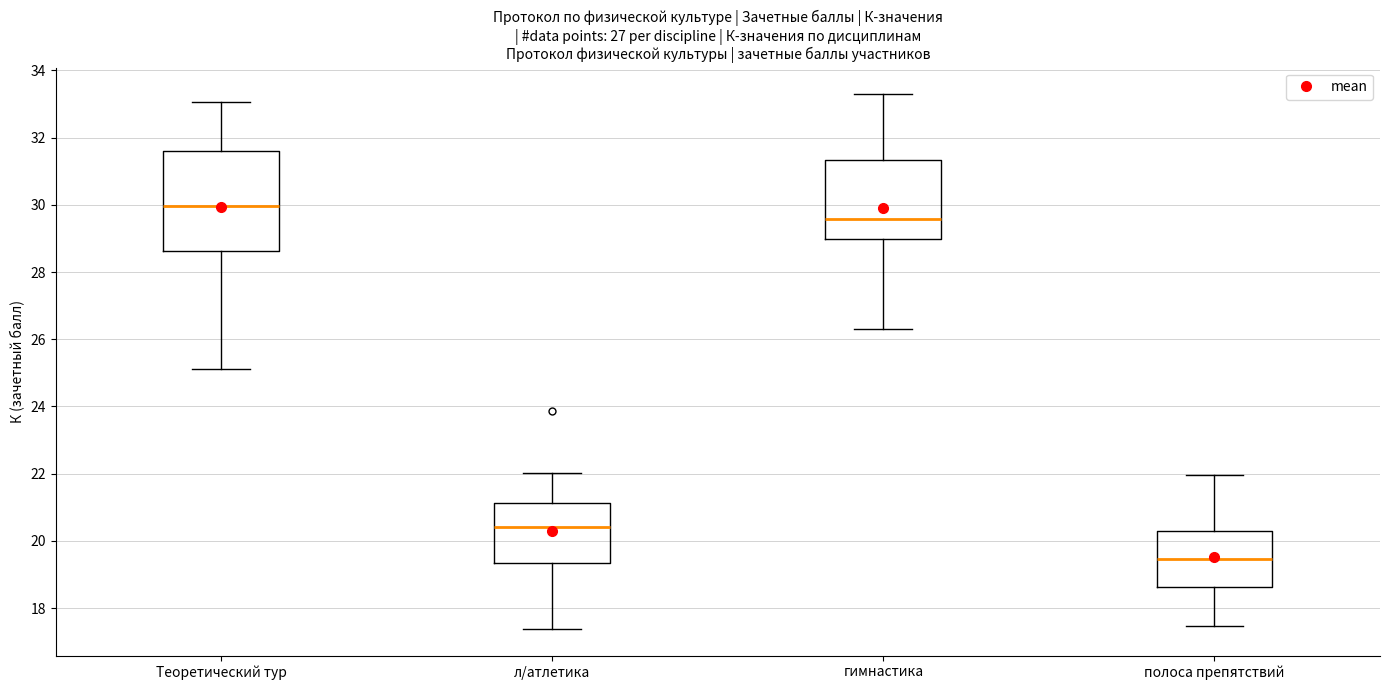

Reading left to right, read every box against the y-axis: the position of its median line, the range the box covers, and the ends of its whiskers. The values are not printed on the chart, so give them approximately, as read against the axis.

Теоретический тур: median 30.0, box 28.6 to 31.6, whiskers 25.2 to 33.0
л/атлетика: median 20.4, box 19.4 to 21.2, whiskers 17.4 to 22.0
гимнастика: median 29.6, box 29.0 to 31.4, whiskers 26.2 to 33.2
полоса препятствий: median 19.4, box 18.6 to 20.4, whiskers 17.4 to 22.0